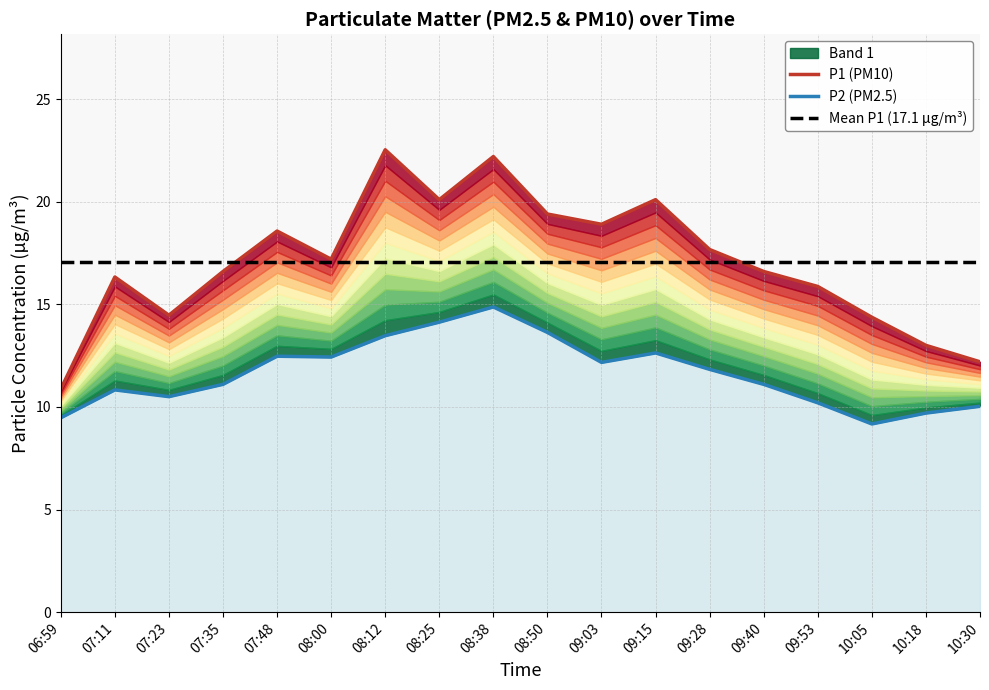

Which series has the widest spread of values?

P1